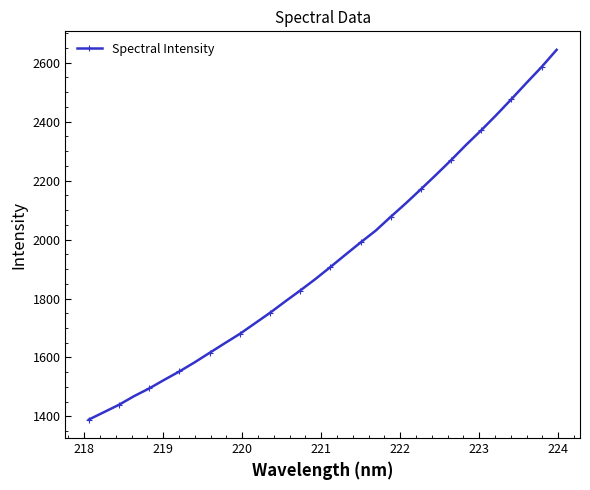

Reading right to left, extract all data points from this chart.

2643.6	2585.2	2531.3	2476.2	2422.5	2370.8	2321.4	2269.4	2219.5	2170.9	2123.0	2077.3	2030.2	1990.1	1948.7	1906.8	1865.8	1827.2	1789.8	1751.5	1715.8	1680.0	1648.2	1615.7	1583.3	1552.6	1524.3	1495.0	1468.9	1439.6	1414.4	1389.3